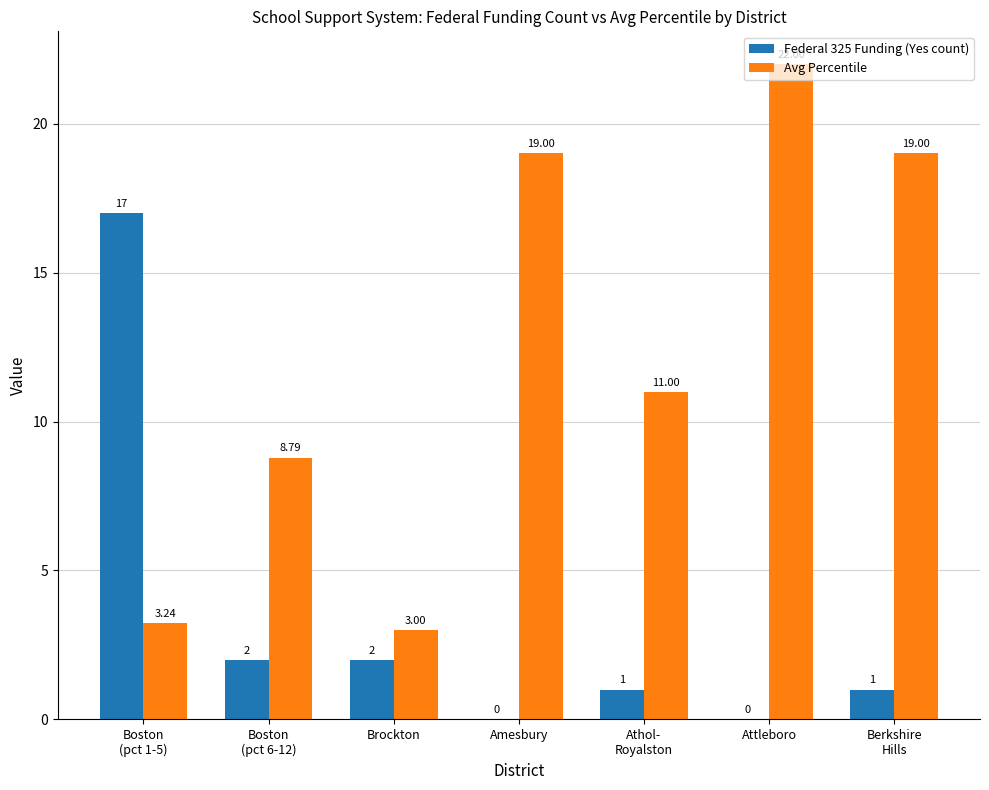

How many data points does each series have?

7